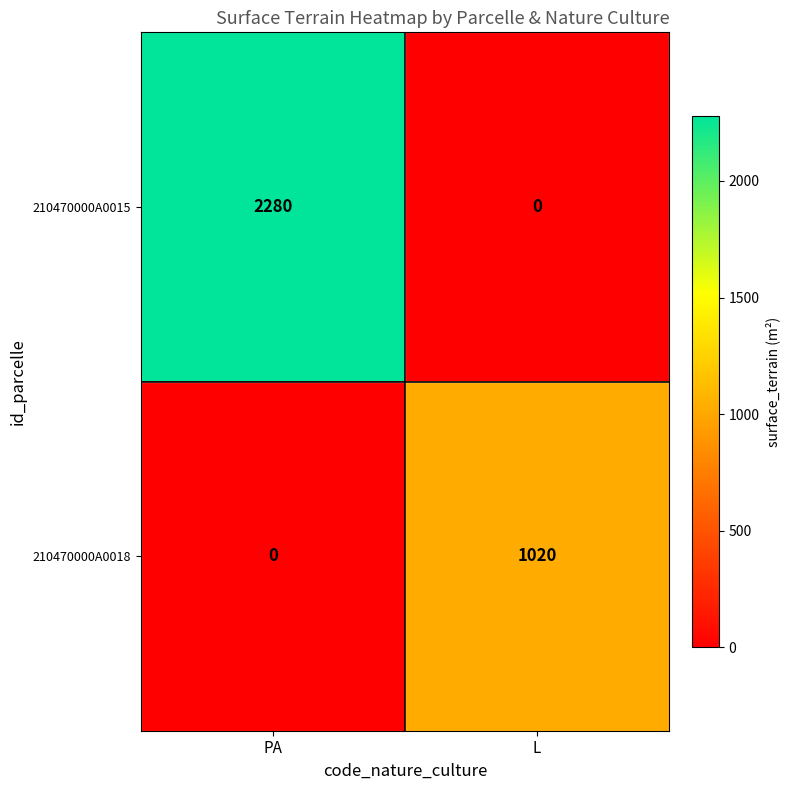

At which category does the chart reach its peak across all series?

PA